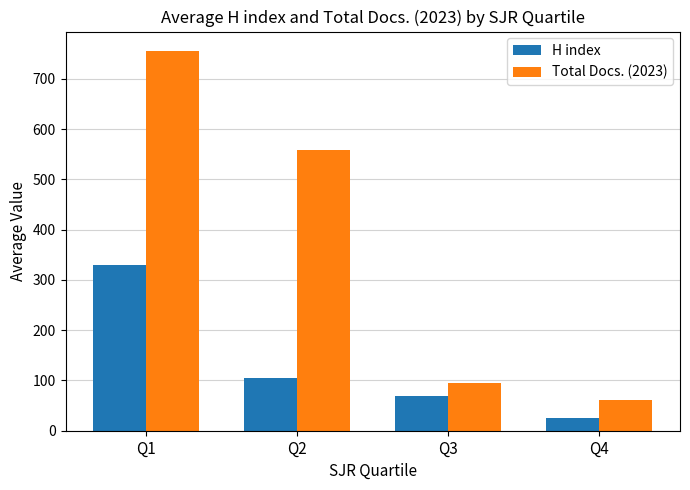

Is the value of H index at Q4 greater than the value of Total Docs. (2023) at Q2?

No